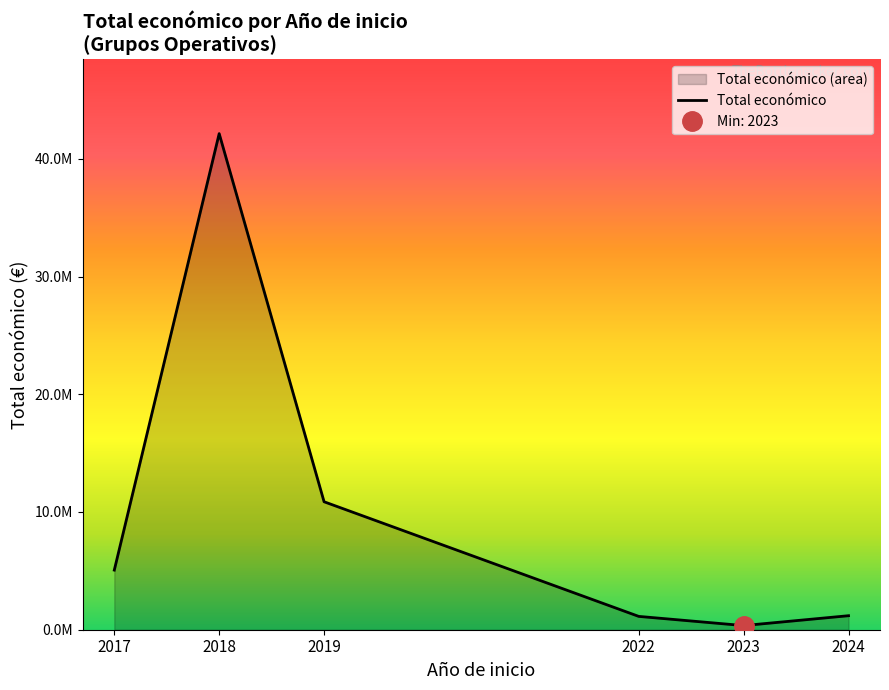

Where does the data first go above 5064439?

2018